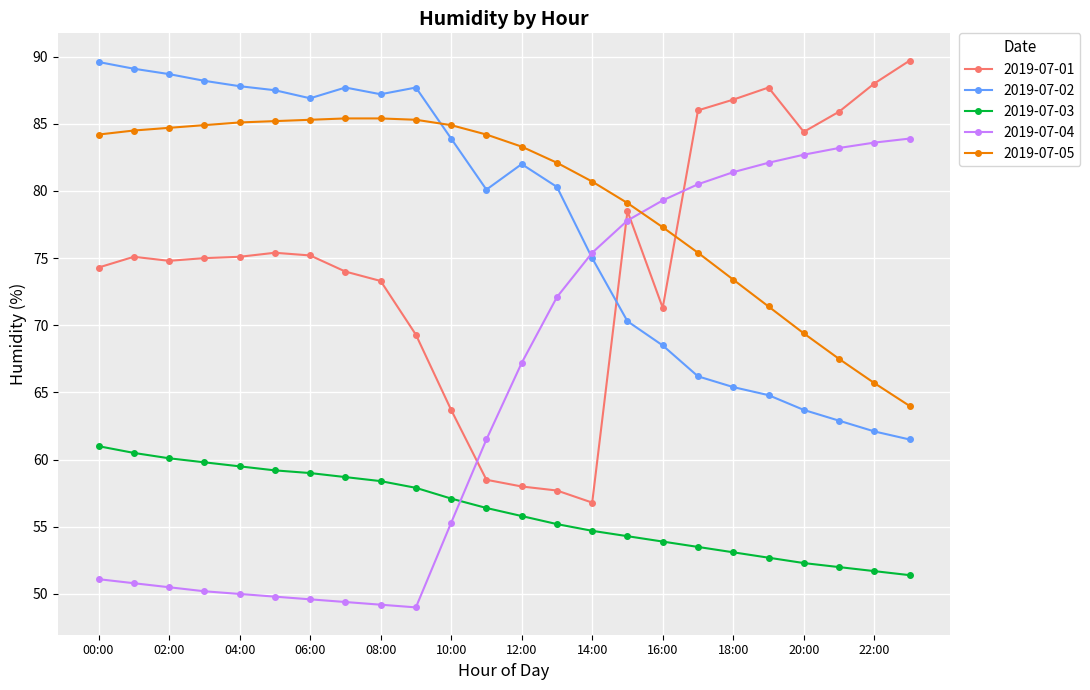

True or false: 2019-07-05 and 2019-07-03 intersect in this chart.

False